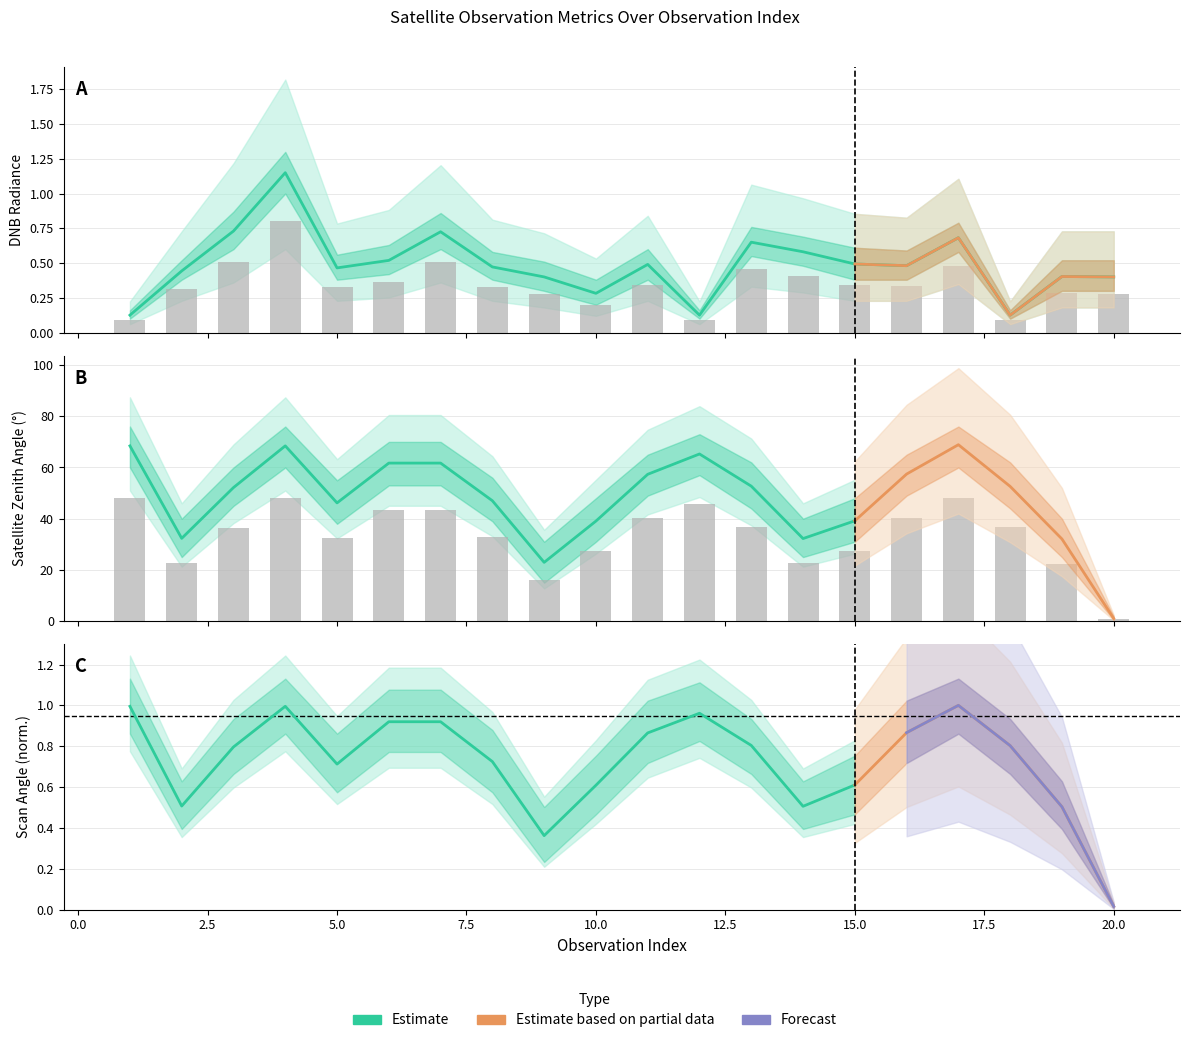

The value of satz at 17 is 76.3. True or false?

False